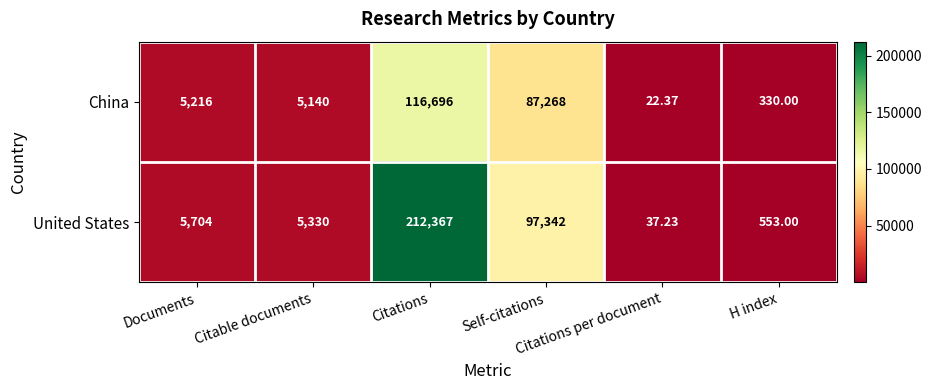

Which series has the widest spread of values?

United States